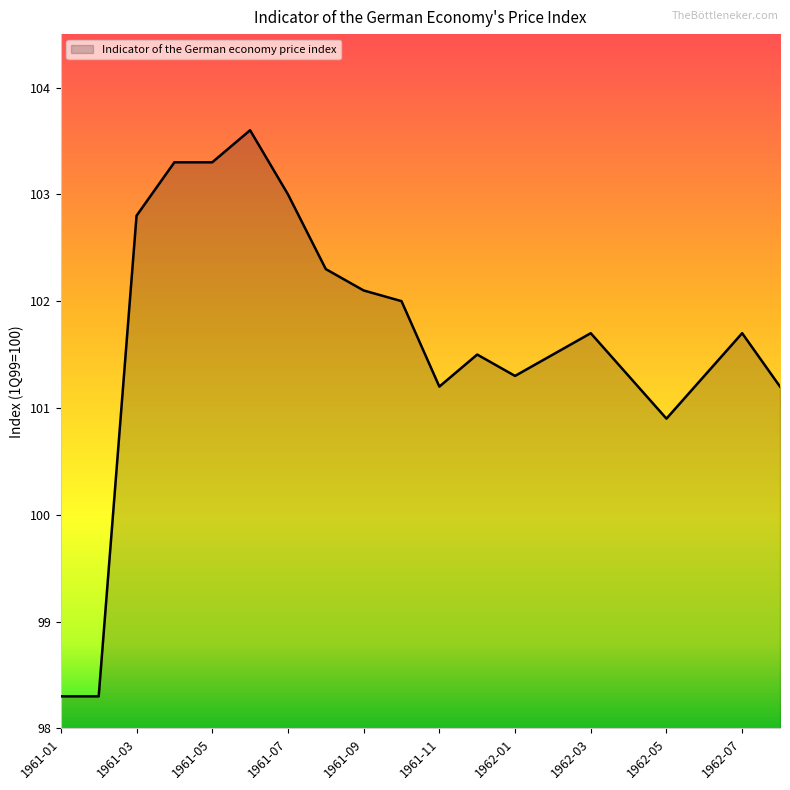

What is the greatest value displayed?

103.6